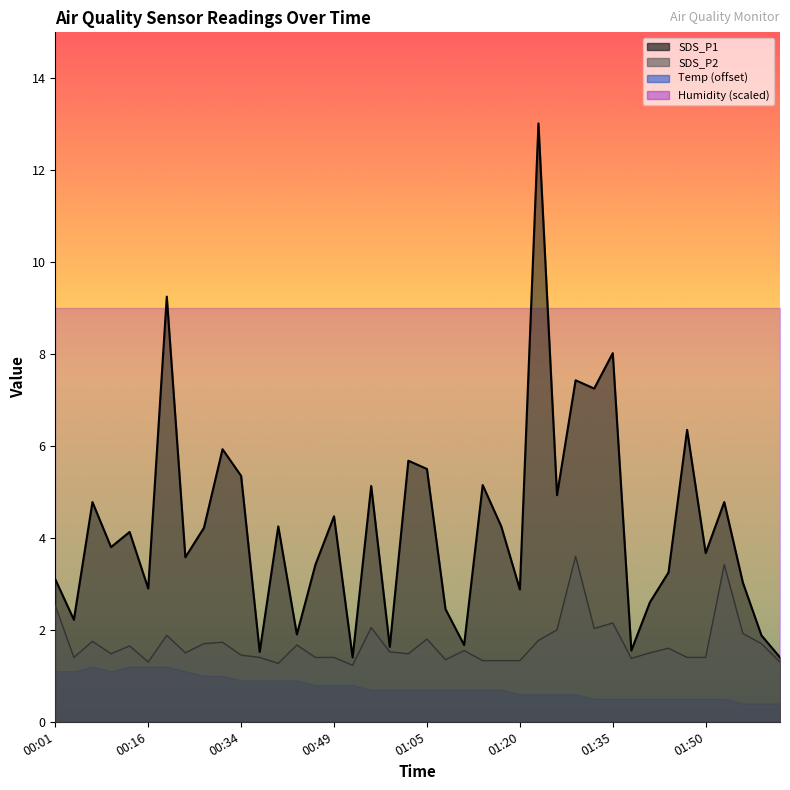

At which label does SDS_P2 reach its peak?

01:29